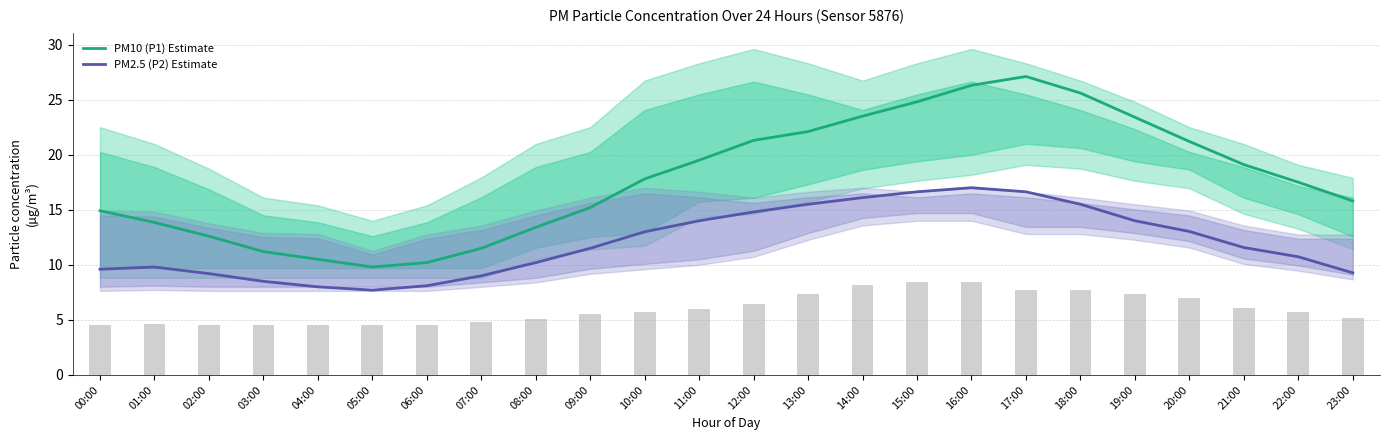

List the series in order of their overall mean, highest first.

PM10 (P1) Estimate, PM2.5 (P2) Estimate